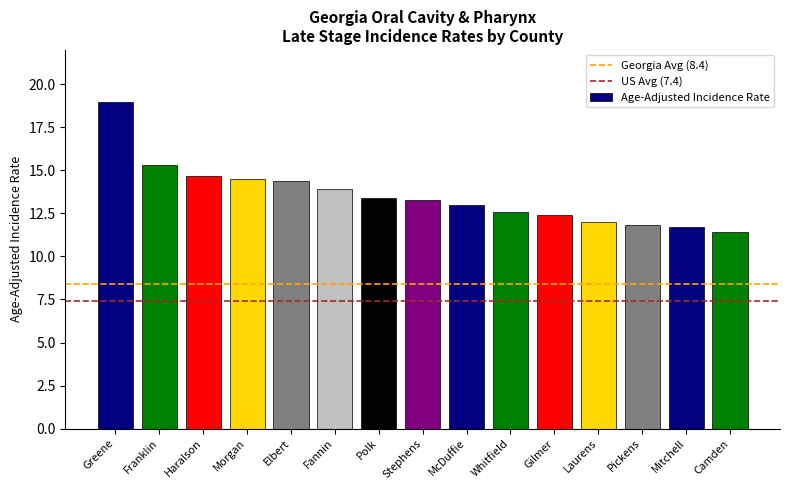

Is it true that the value at Stephens is 18.9?

False